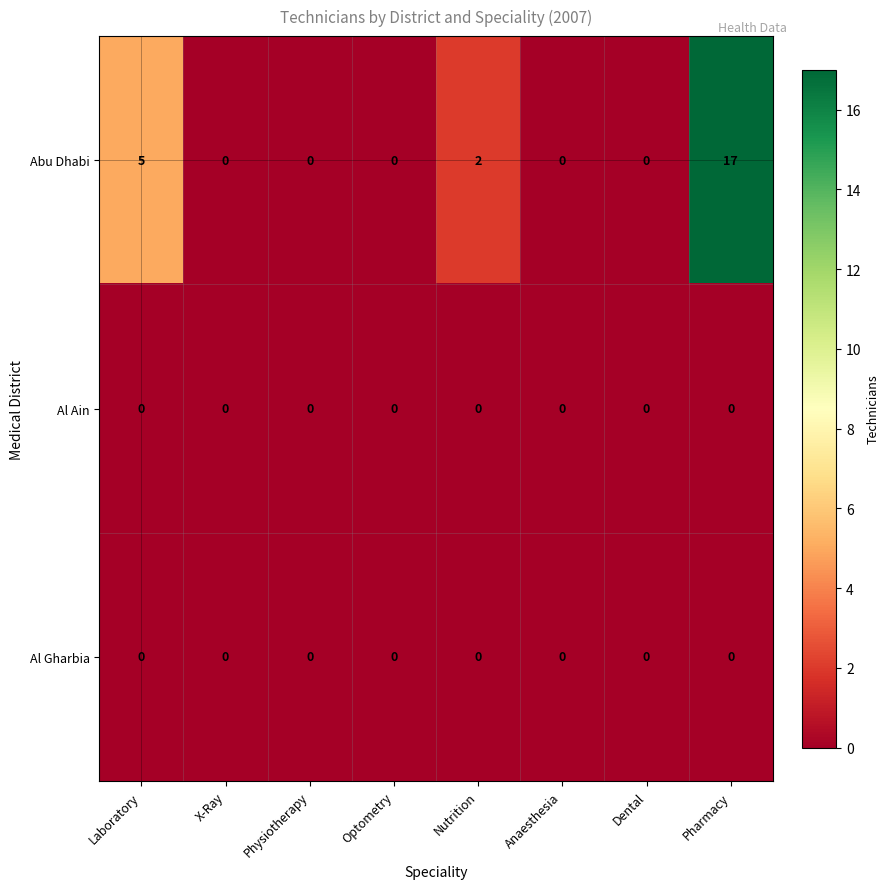

At which category is the sum across all series the highest?

Pharmacy